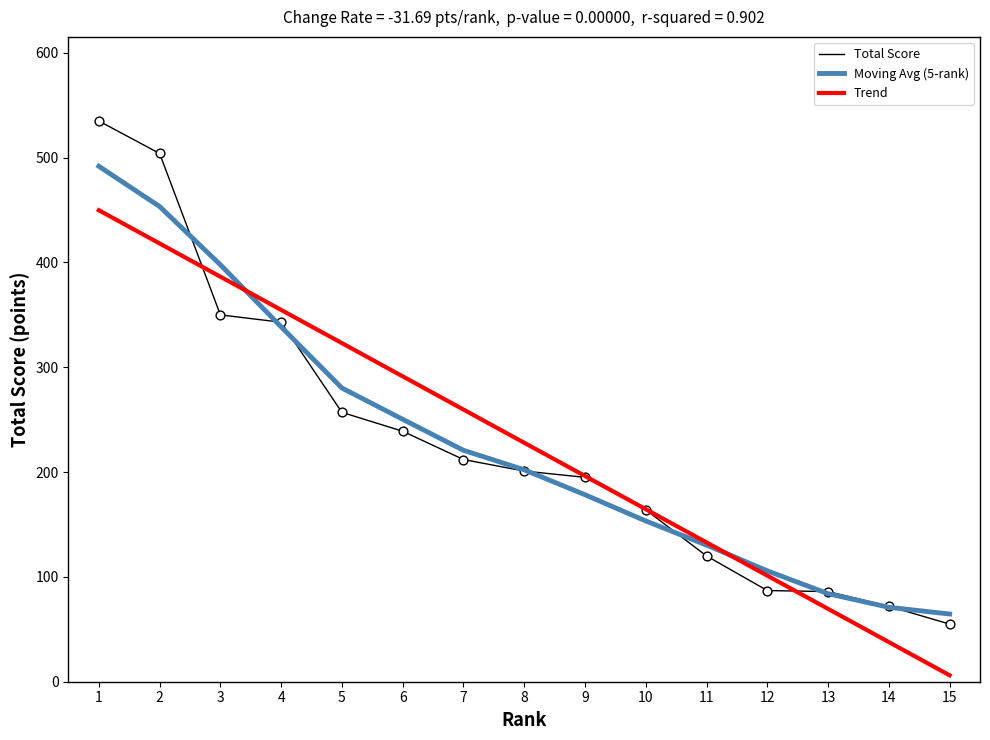

What is the total value across all series at 3?

1134.3